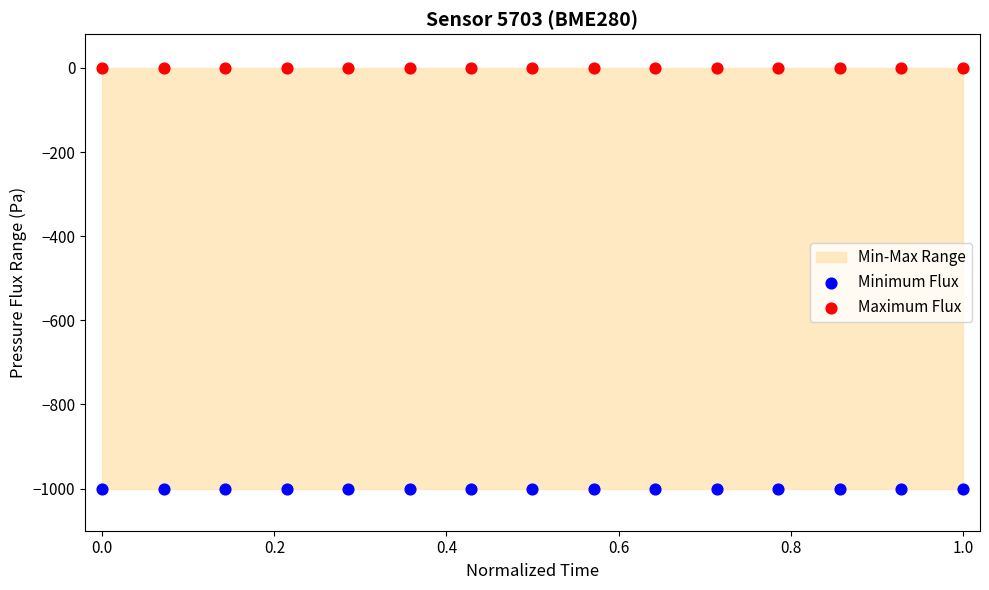

Which series reaches the minimum Y coordinate?

Minimum Flux